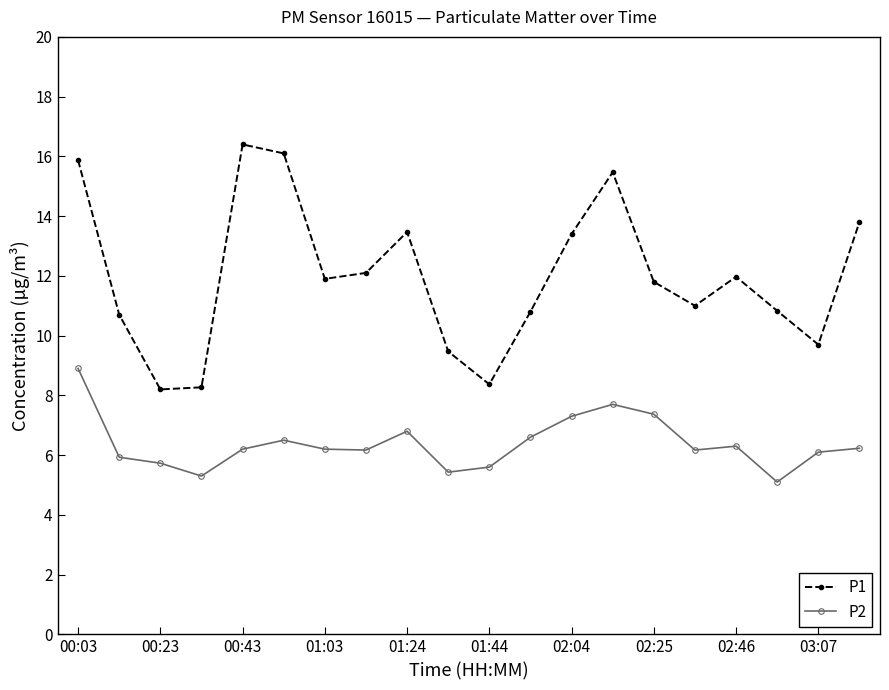

In P1, how many points are higher than both neighbors (excluding endpoints)?

4